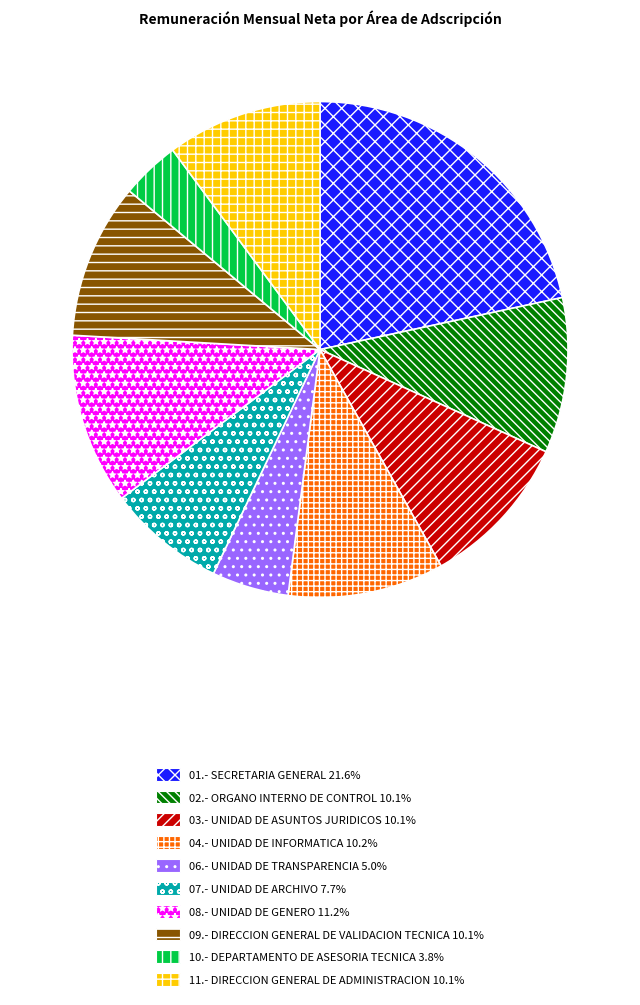

Is it true that 04.- UNIDAD DE INFORMATICA is 10% of the pie?

True